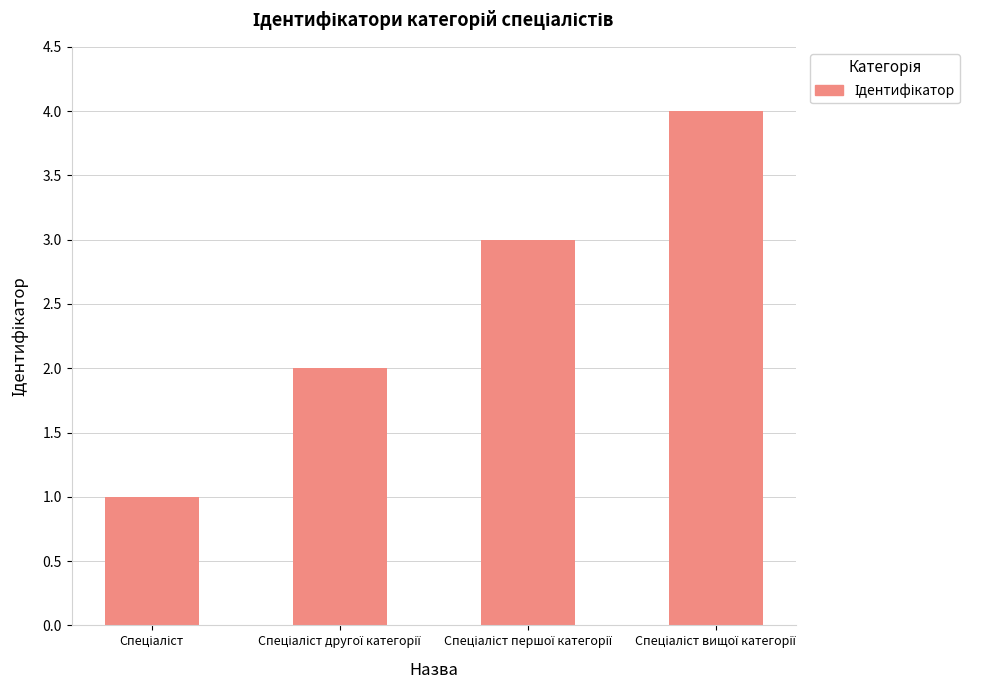

What is the maximum value shown in the chart?

4